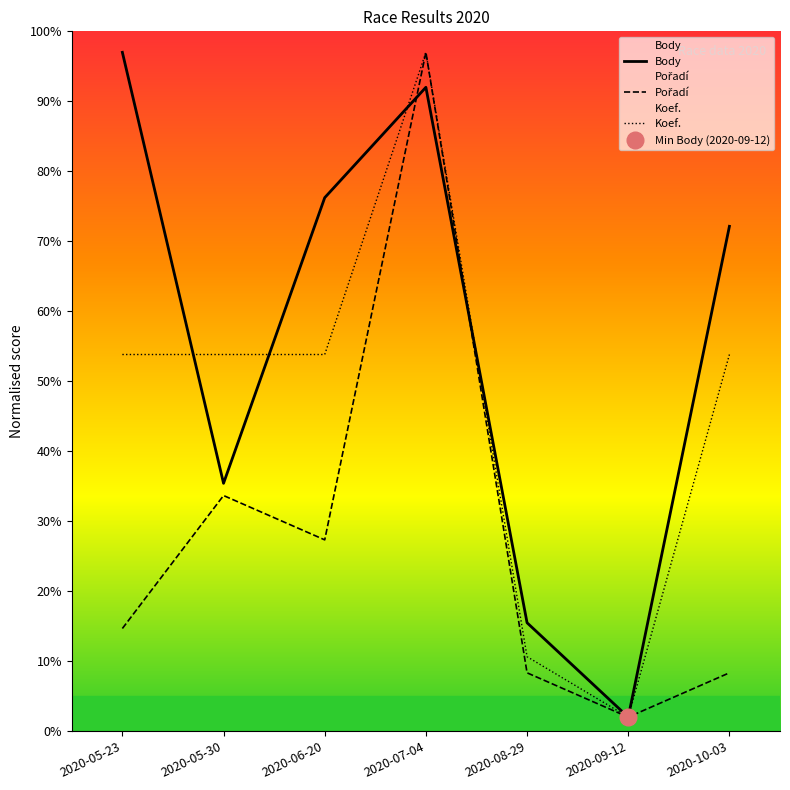

What is the total value across all series at 2020-08-29?

34.5